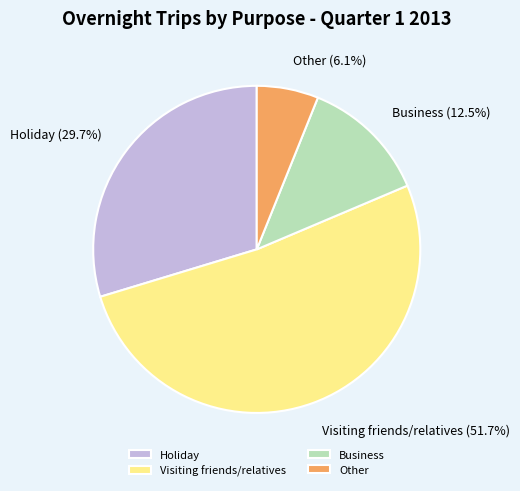

True or false: Visiting friends/relatives accounts for 52% of the total.

True